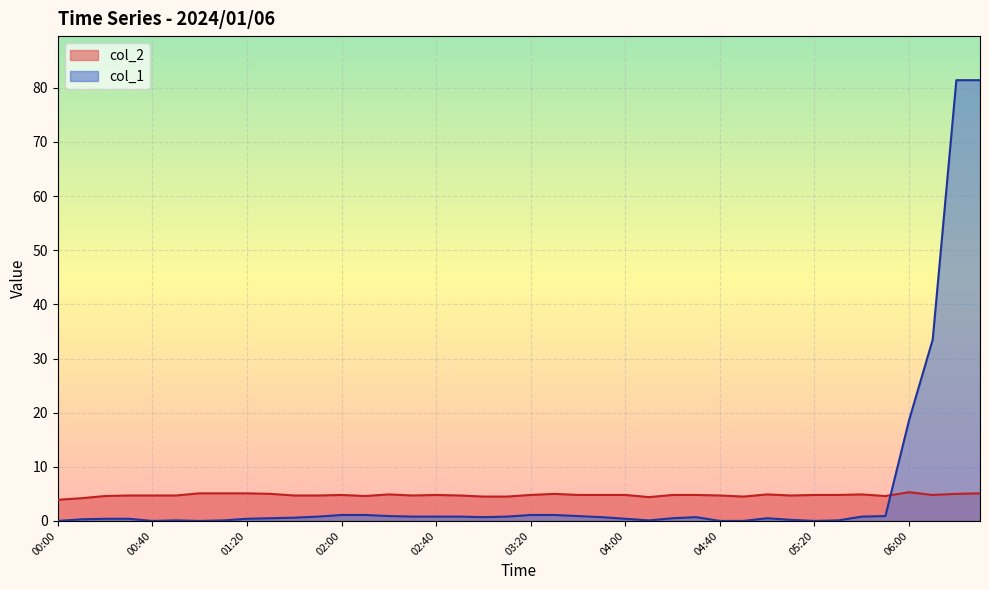

Which series has the largest total across all categories?

col_1